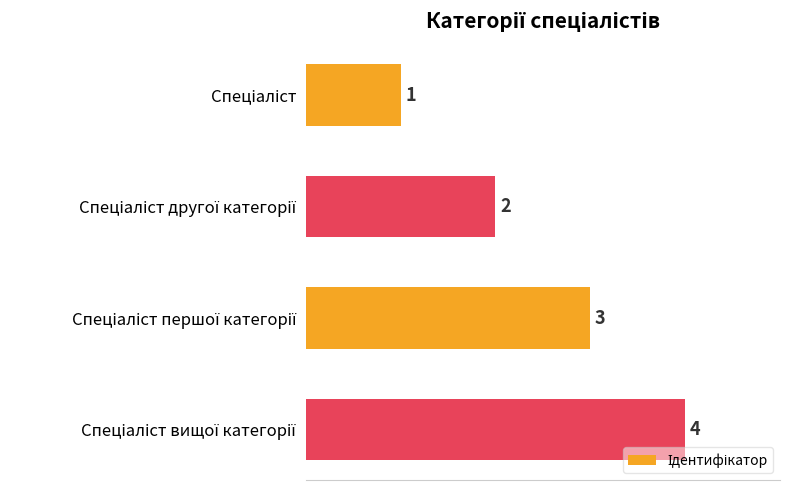

What is the sum of all values?

10